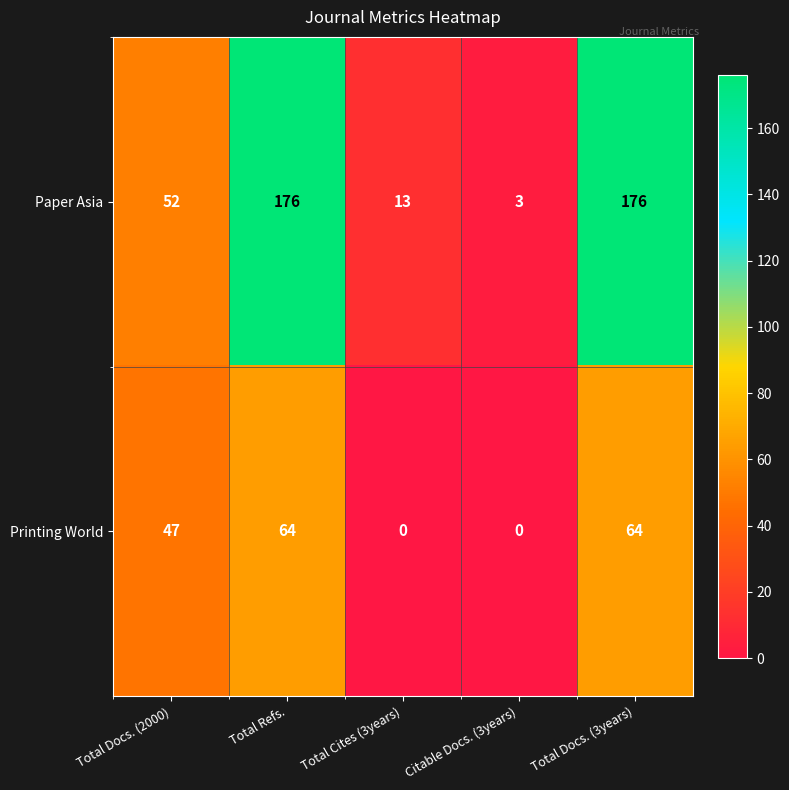

How many distinct data groups are displayed?

2